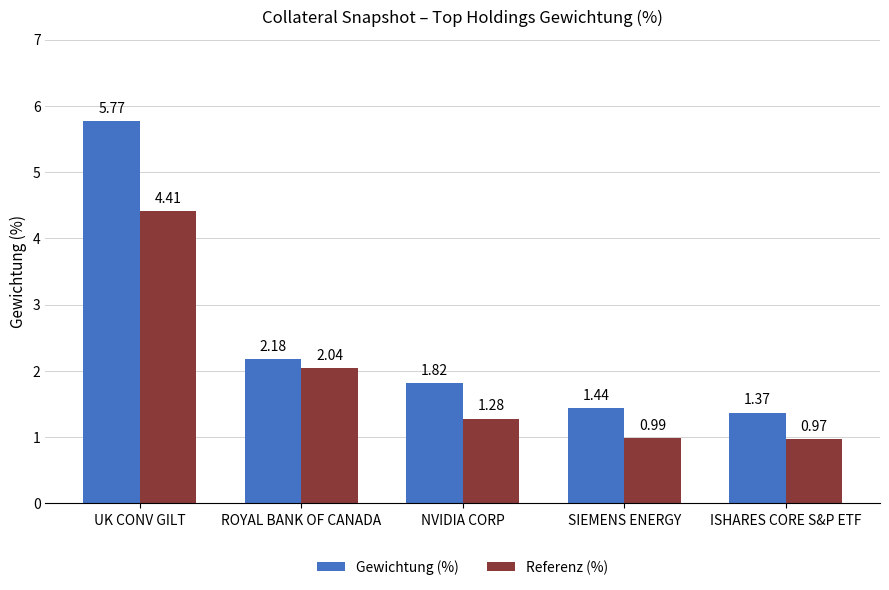

Which category has the highest value across all series?

UK CONV GILT